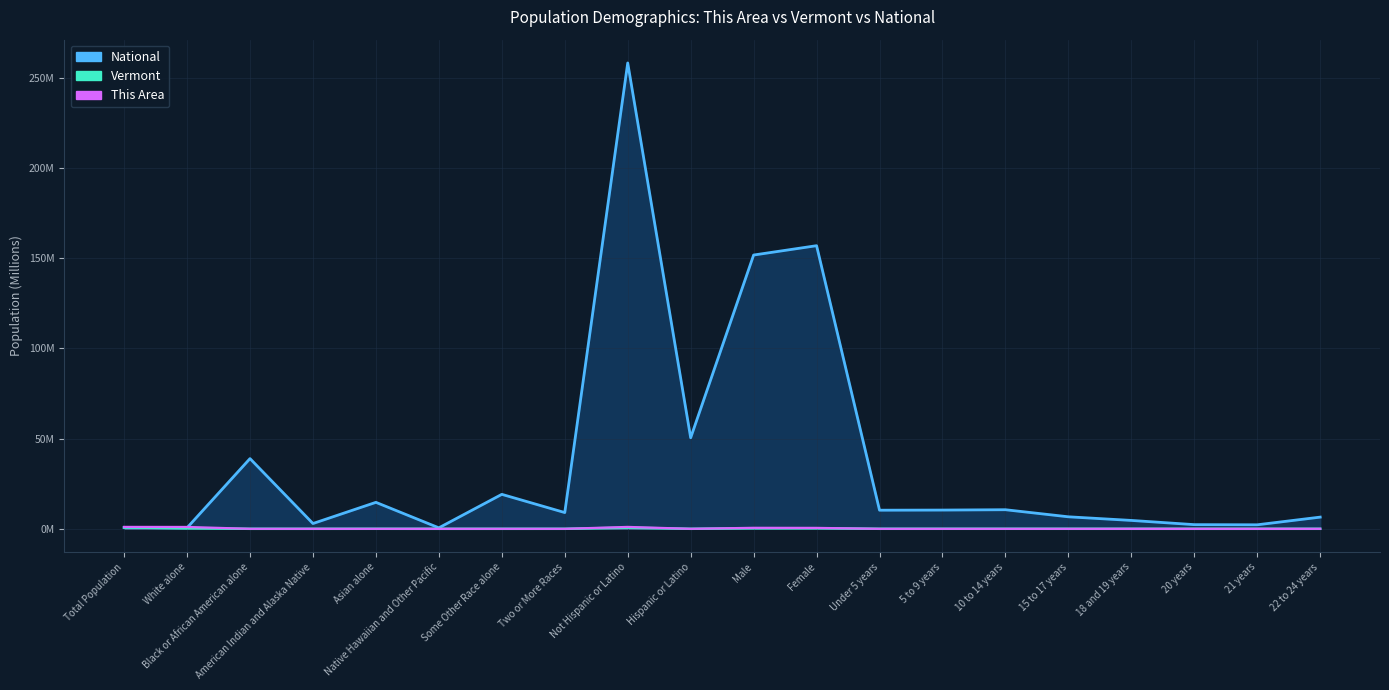

Which series has the largest range (max minus min)?

National